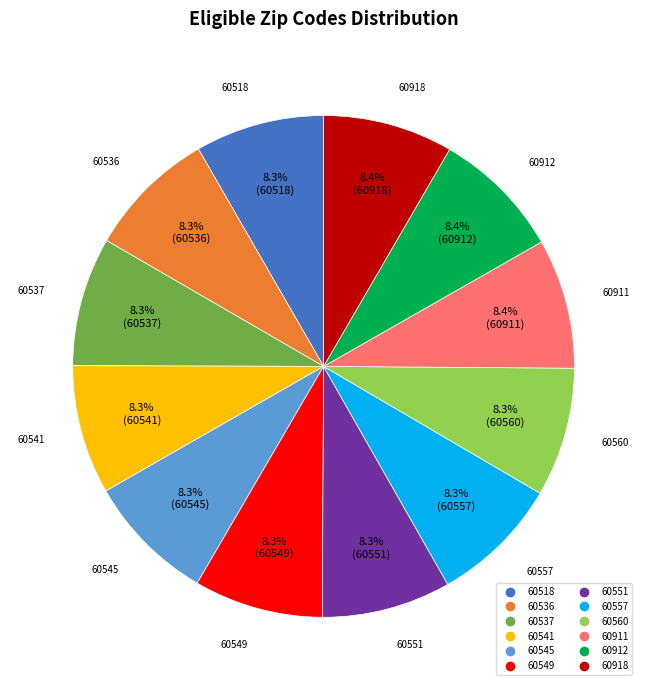

To the nearest percent, what is the combined percentage of 60537 and 60551?

17%